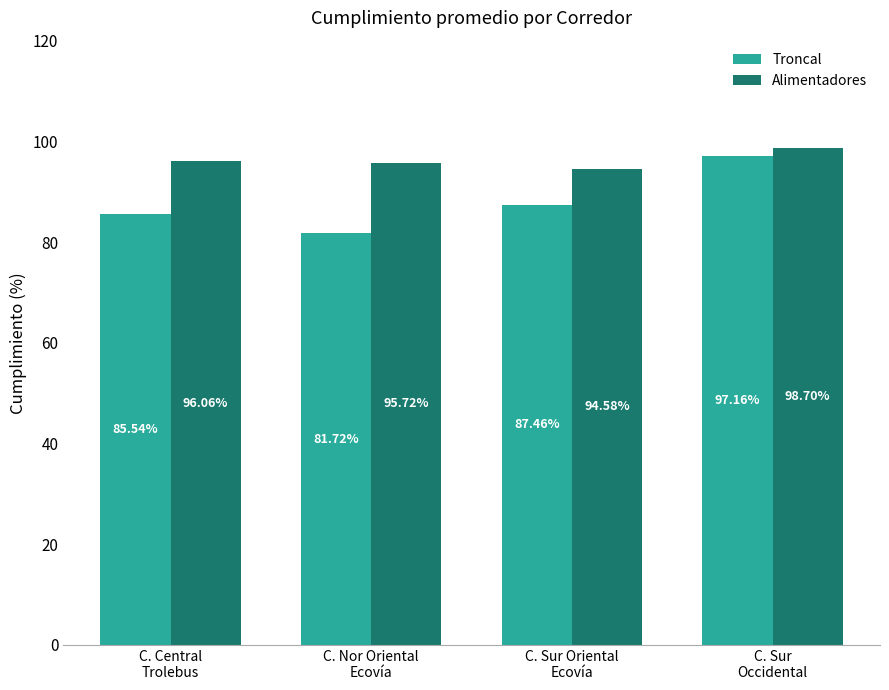

Reading left to right, what are all the values shown in this chart?

Troncal: 0.9	0.8	0.9	1.0
Alimentadores: 1.0	1.0	0.9	1.0